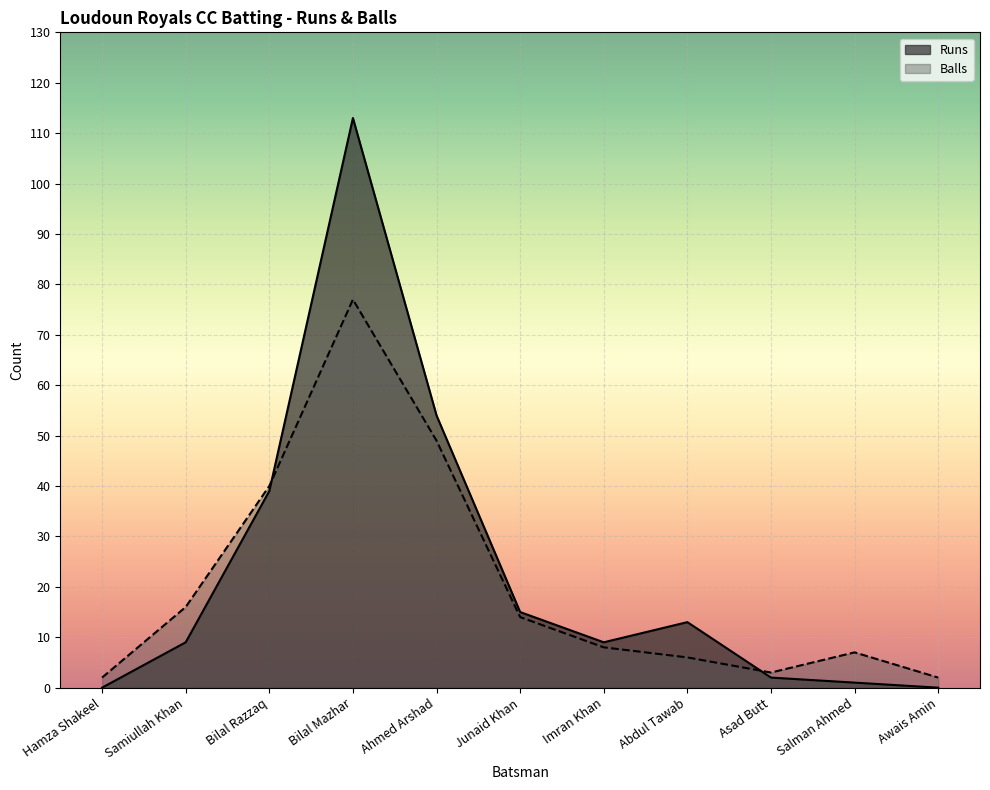

The Runs series shows 54 at Ahmed Arshad. True or false?

True